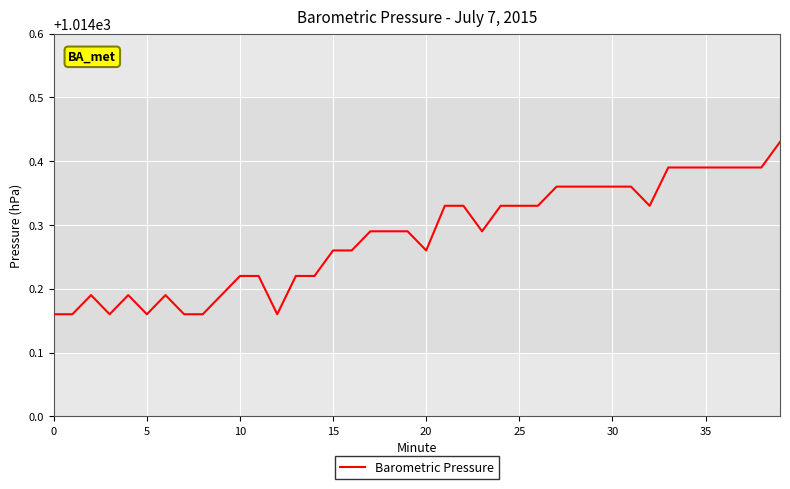

How many series are shown in this chart?

1